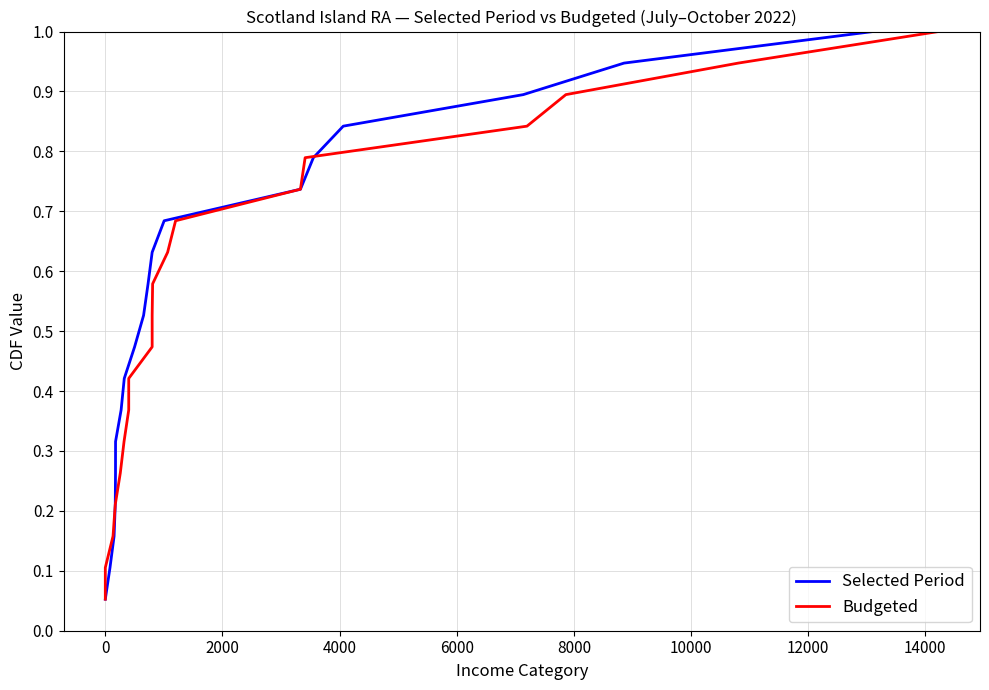

Reading right to left, what are all the values shown in this chart?

Selected Period: 1.0	0.9	0.9	0.8	0.8	0.7	0.7	0.6	0.6	0.5	0.5	0.4	0.4	0.3	0.3	0.2	0.2	0.1	0.1
Budgeted: 1.0	0.9	0.9	0.8	0.8	0.7	0.7	0.6	0.6	0.5	0.5	0.4	0.4	0.3	0.3	0.2	0.2	0.1	0.1